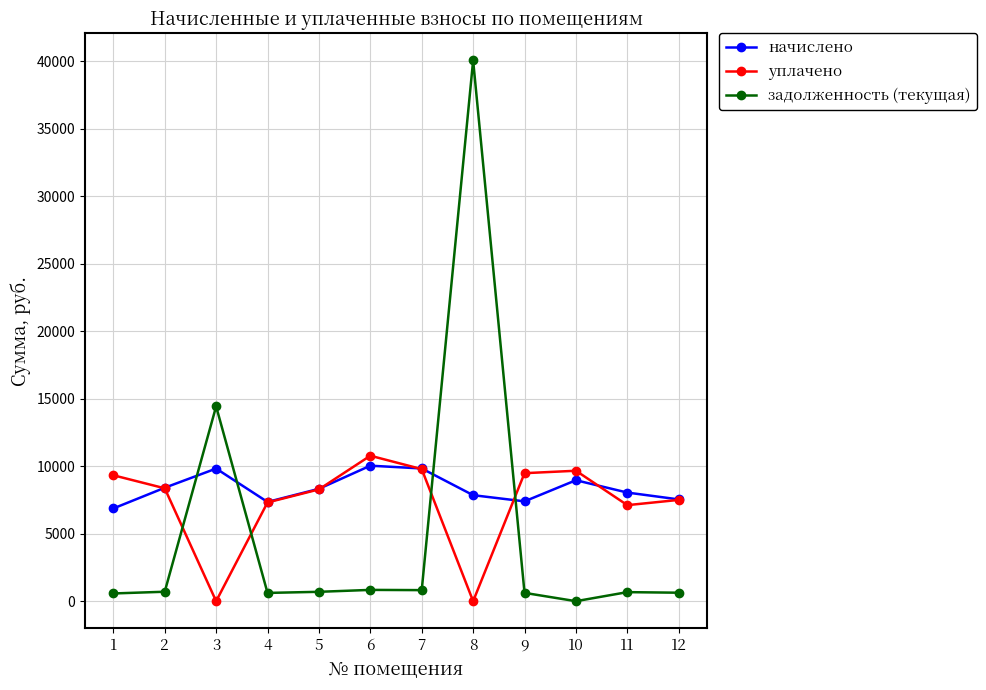

The value of уплачено at 10 is 9662.3. True or false?

True